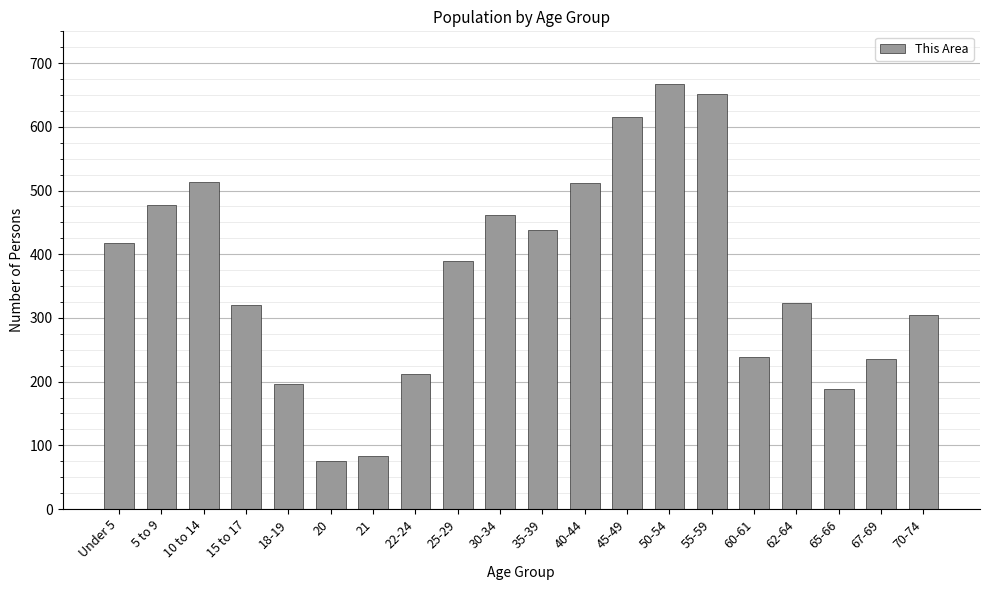

Where is the data nearest to the value 371?

25-29